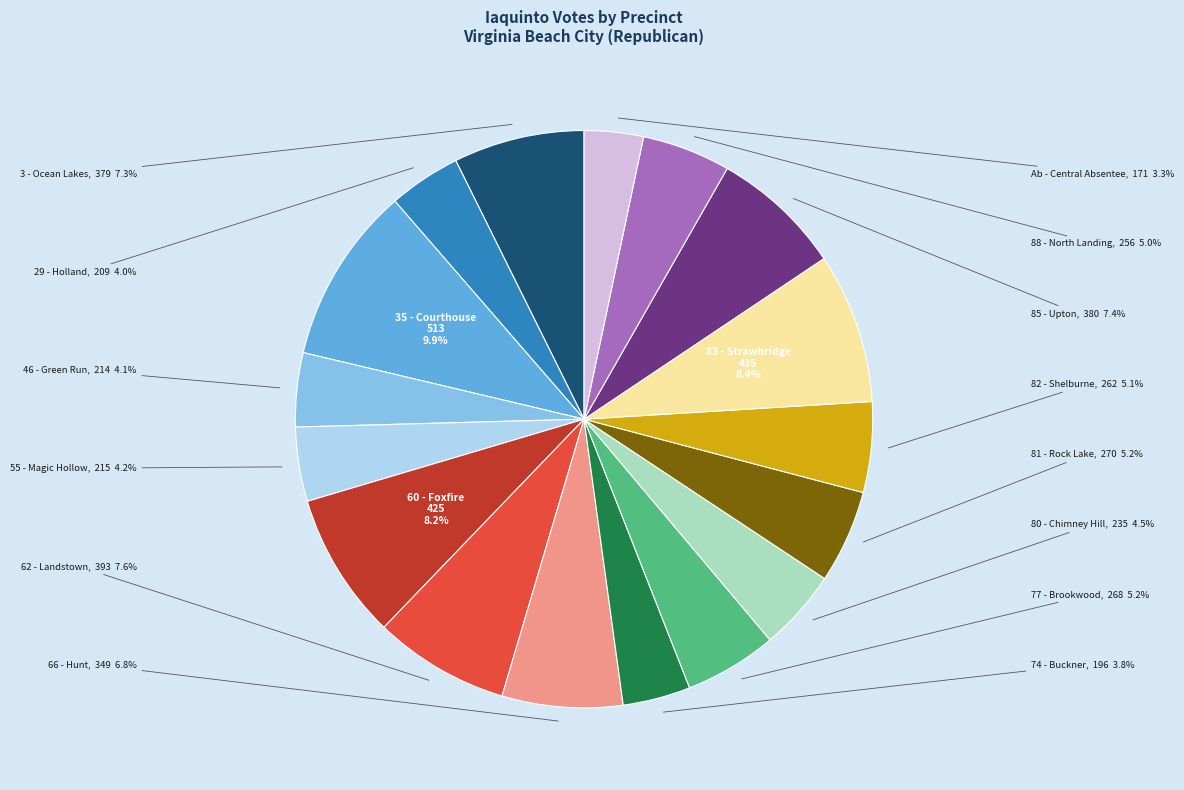

Is there a majority slice in this chart?

No